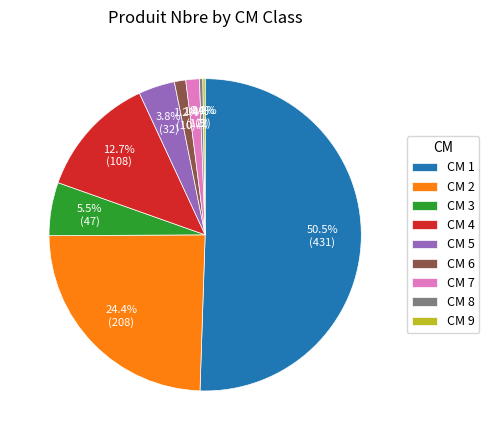

Is the sum of CM 5 and CM 2 greater than half?

No